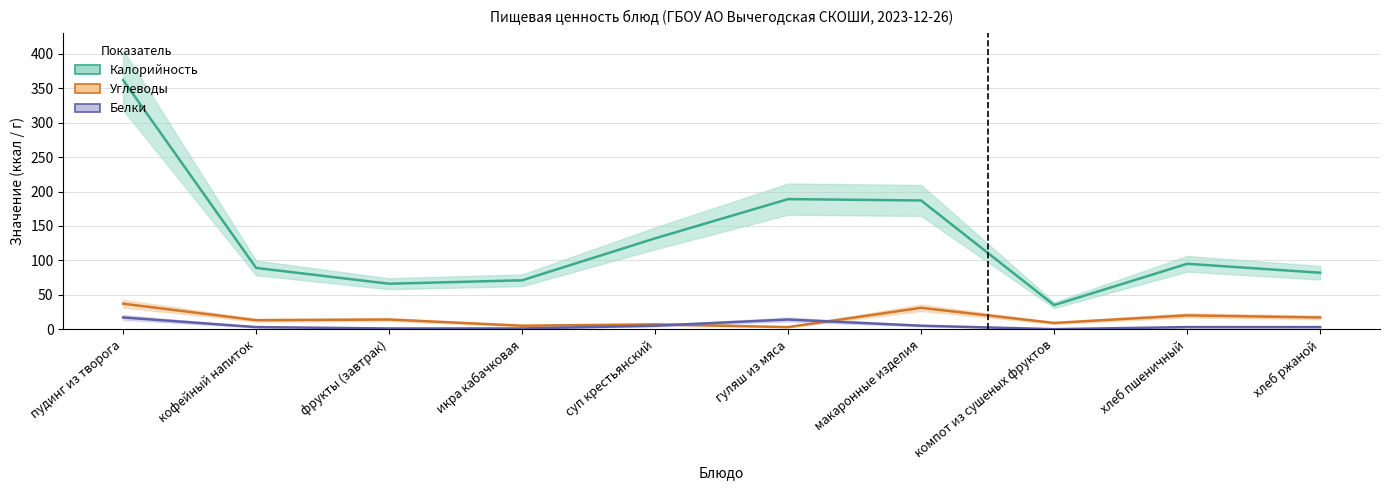

What is the difference between the Калорийность values at хлеб пшеничный and фрукты (завтрак)?

29